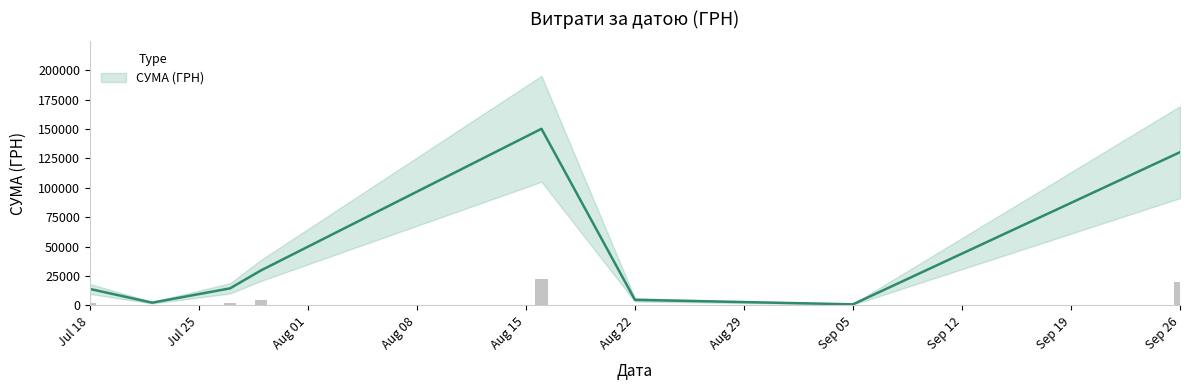

What is the change in value from 10 to 19?

+2870.0